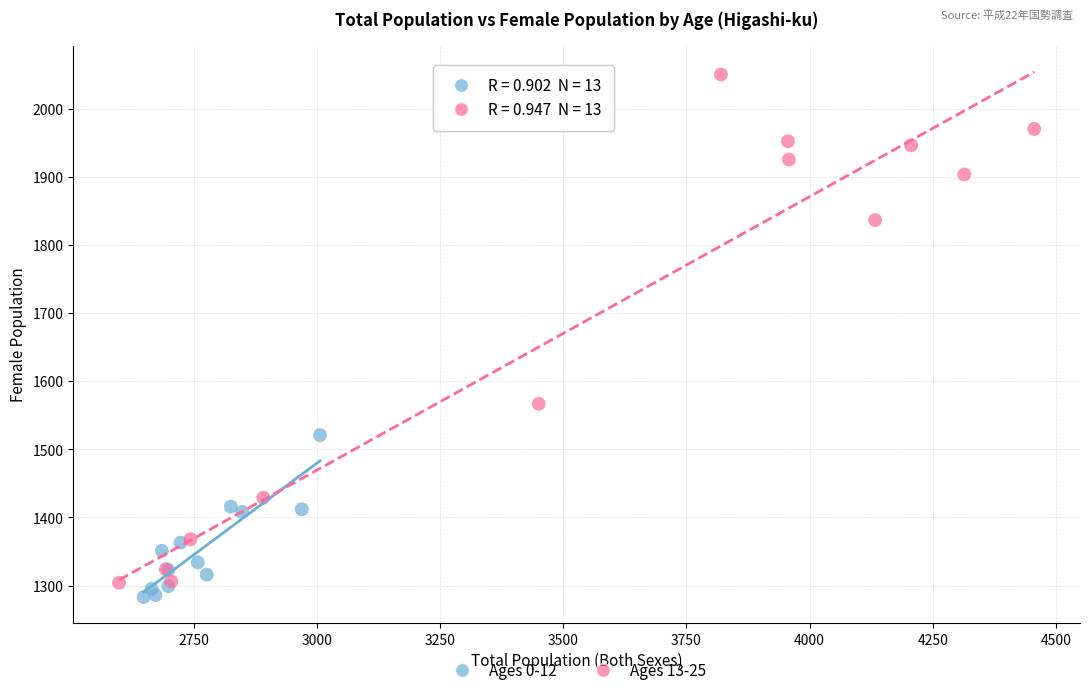

Which series reaches the maximum Y coordinate?

Ages 13-25